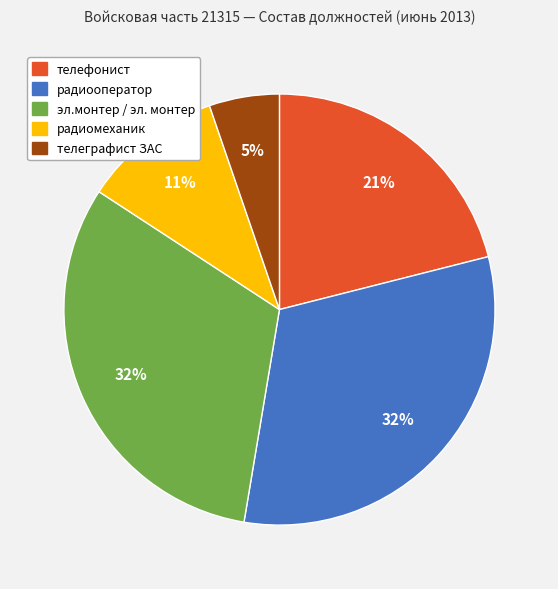

How many slices are in this pie chart?

5